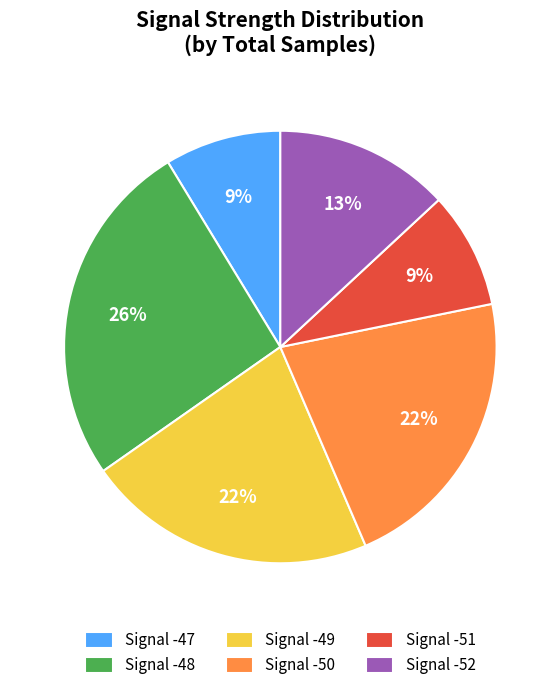

The Signal -51 slice represents 16% of the pie. True or false?

False